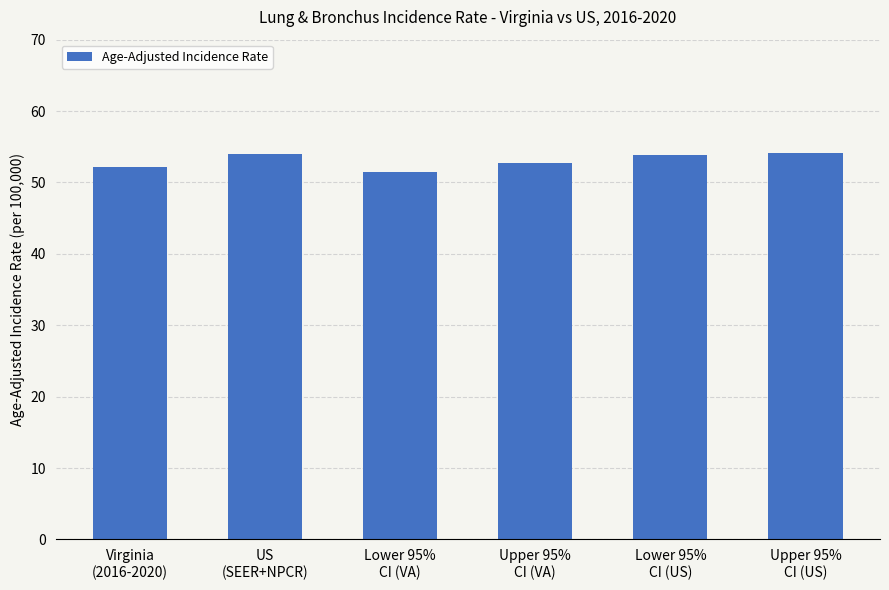

What is the greatest value displayed?

54.1